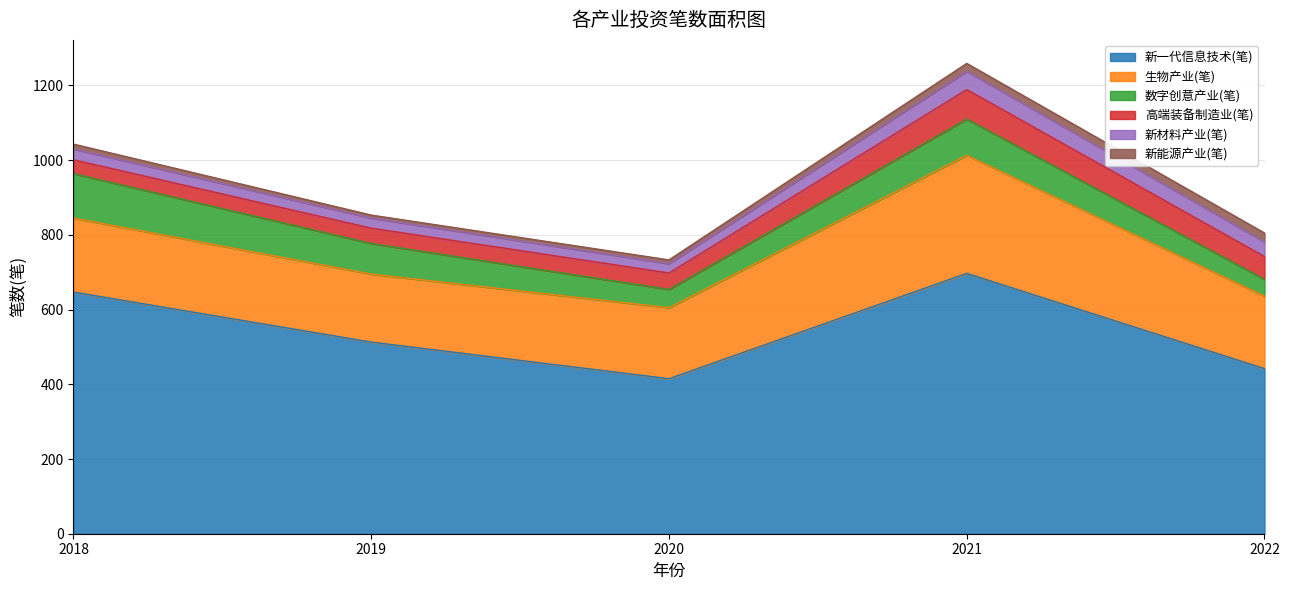

Between 2019 and 2020, which series saw the biggest shift?

新一代信息技术(笔)